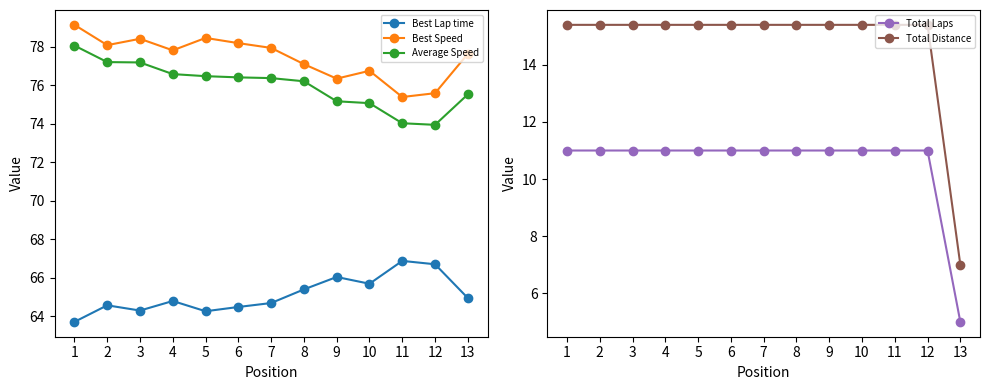

Reading left to right, what are all the values shown in this chart?

Best Lap time: 1=63.7	2=64.6	3=64.3	4=64.8	5=64.2	6=64.5	7=64.7	8=65.4	9=66.0	10=65.7	11=66.9	12=66.7	13=64.9
Best Speed: 1=79.1	2=78.1	3=78.4	4=77.8	5=78.4	6=78.2	7=77.9	8=77.1	9=76.3	10=76.7	11=75.4	12=75.6	13=77.6
Average Speed: 1=78.0	2=77.2	3=77.2	4=76.6	5=76.5	6=76.4	7=76.4	8=76.2	9=75.2	10=75.1	11=74.0	12=73.9	13=75.5
Total Laps: 1=11.0	2=11.0	3=11.0	4=11.0	5=11.0	6=11.0	7=11.0	8=11.0	9=11.0	10=11.0	11=11.0	12=11.0	13=5.0
Total Distance: 1=15.4	2=15.4	3=15.4	4=15.4	5=15.4	6=15.4	7=15.4	8=15.4	9=15.4	10=15.4	11=15.4	12=15.4	13=7.0